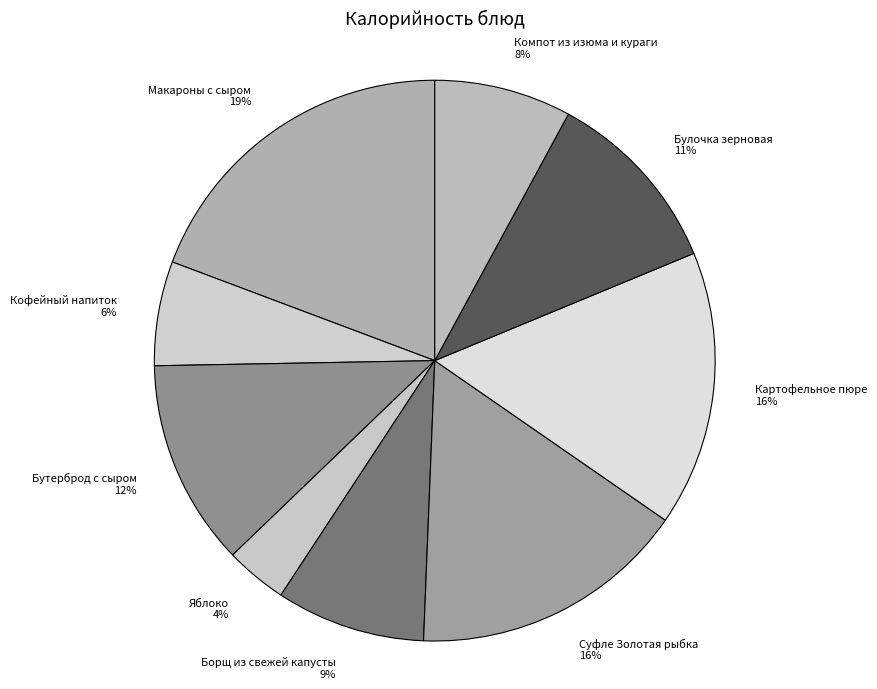

Combined, do Кофейный напиток and Макароны с сыром account for over 50%?

No